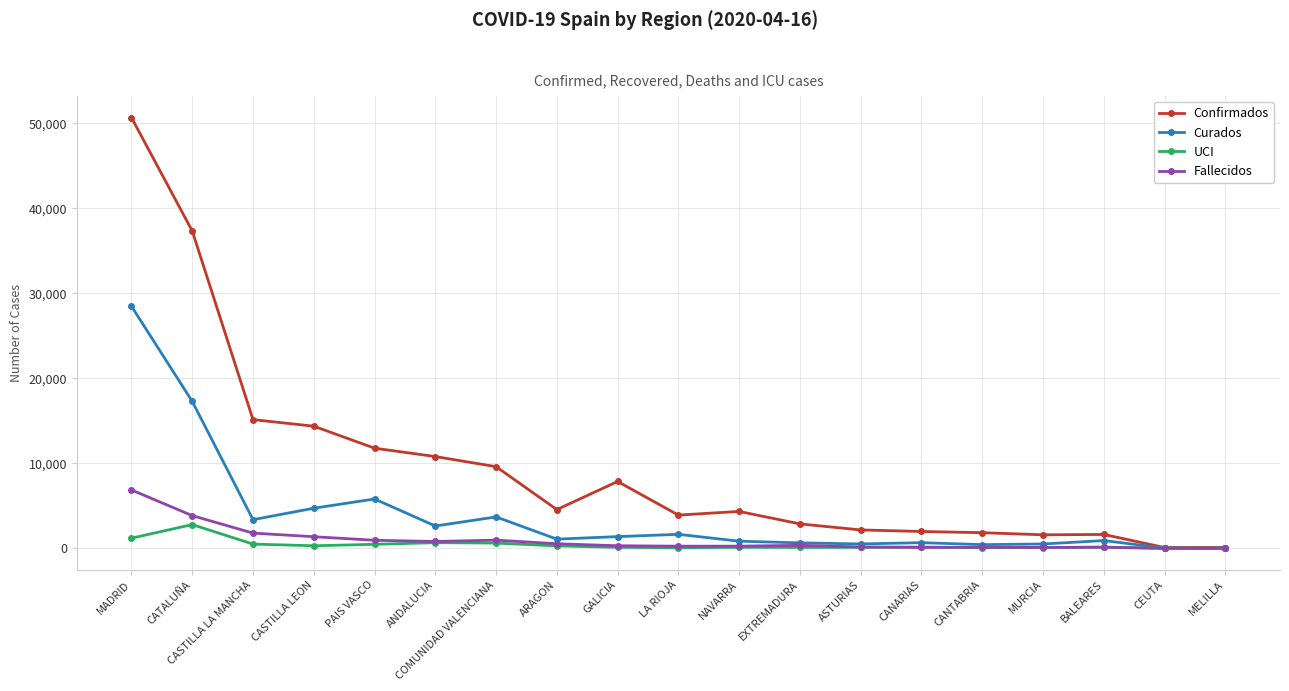

Where is Curados nearest to the value 14259?

CATALUÑA